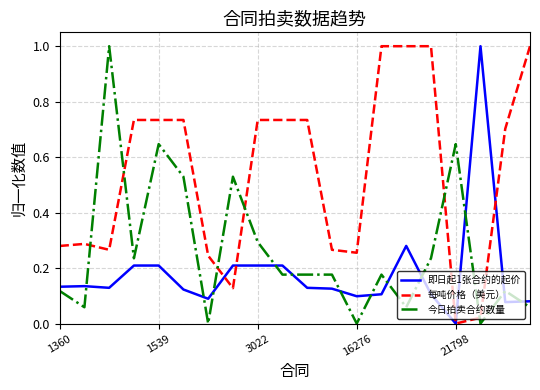

How many times do 今日拍卖合约数量 and 每吨价格（美元） cross each other?

6